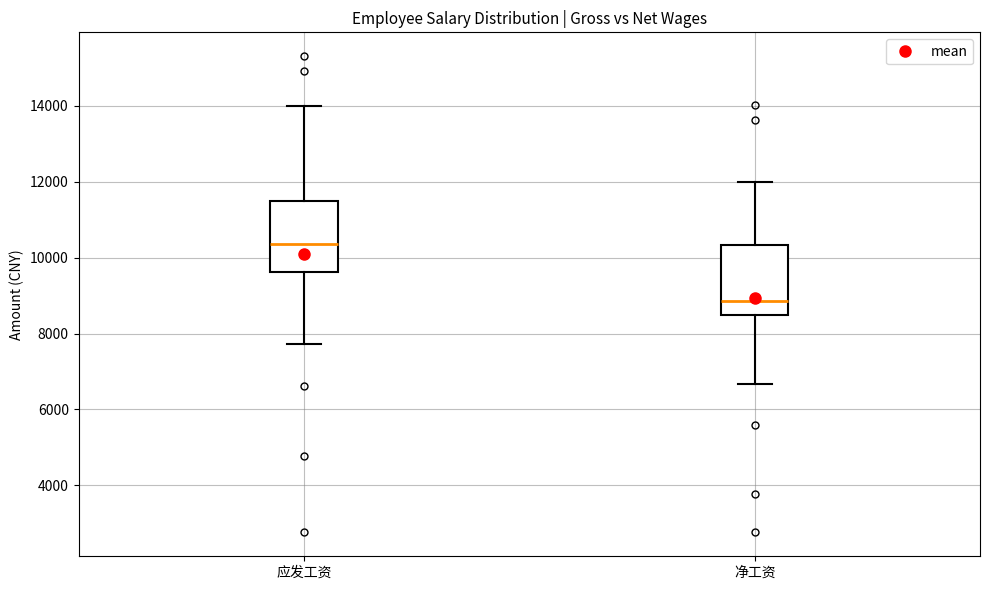

Reading left to right, read every box against the y-axis: the position of its median line, the range the box covers, and the ends of its whiskers. The values are not printed on the chart, so give them approximately, as read against the axis.

应发工资: median 10400, box 9600 to 11600, whiskers 7800 to 14000
净工资: median 8800, box 8400 to 10400, whiskers 6600 to 12000